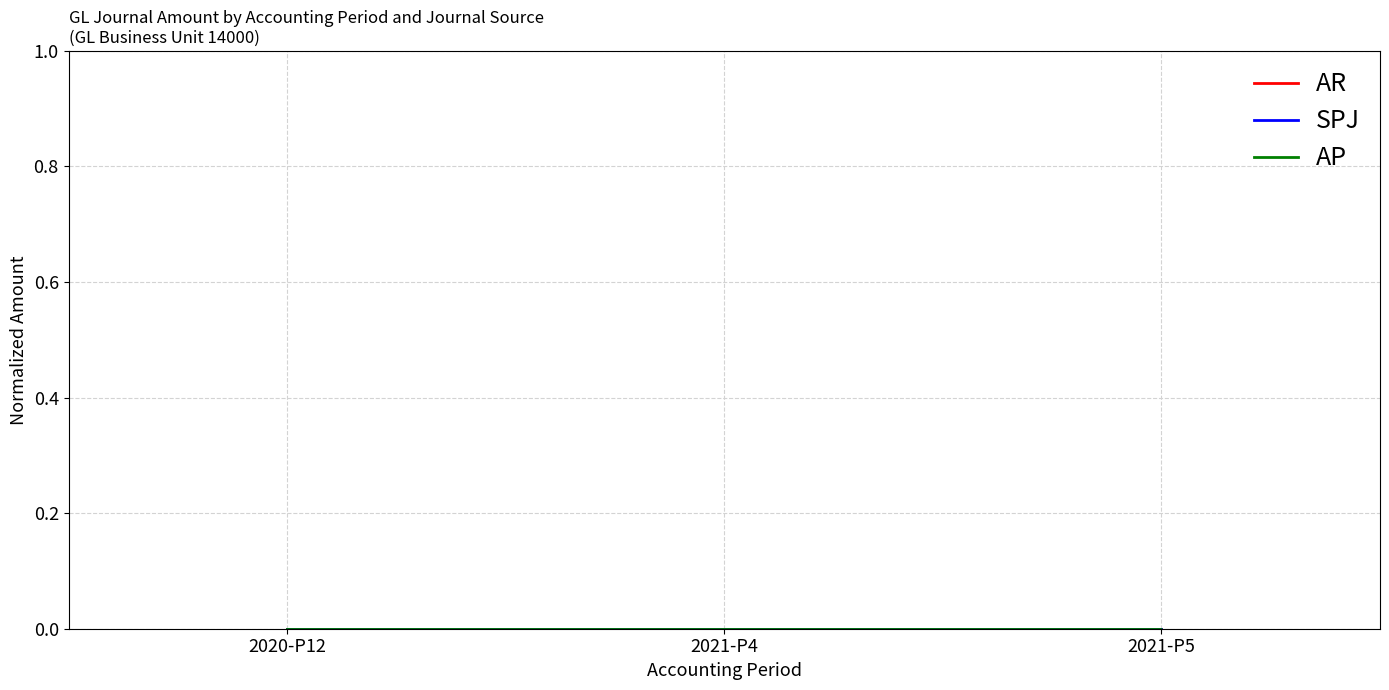

Between 2021-P4 and 2021-P5, which is larger?

2021-P4